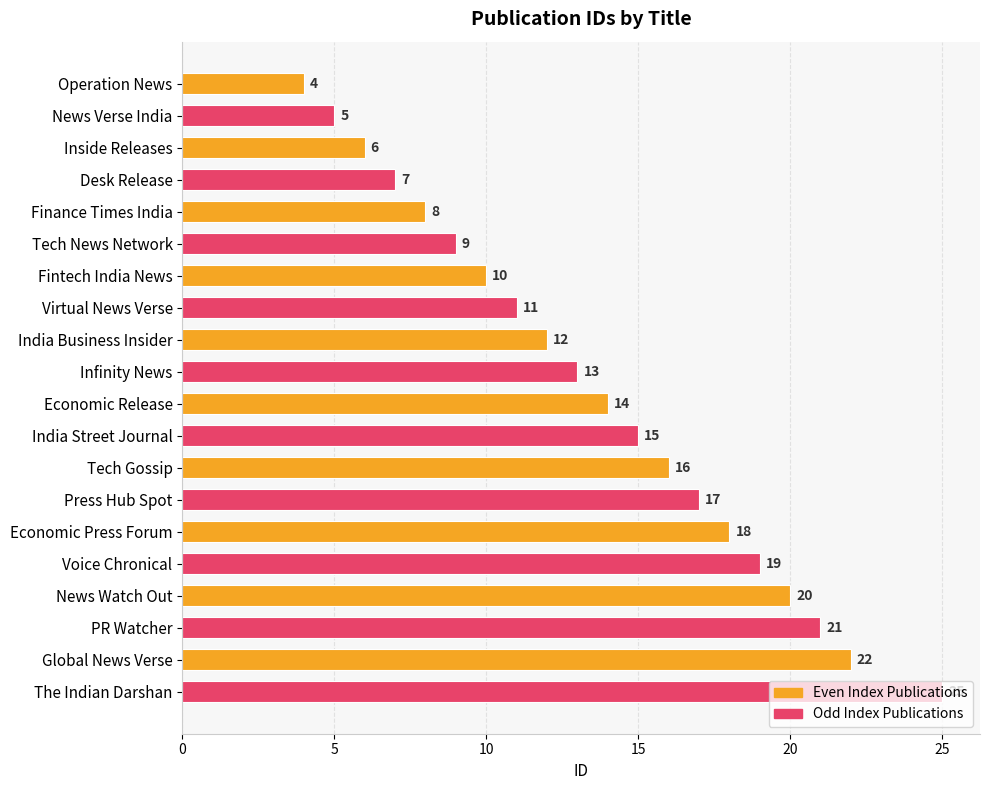

Approximately how many times larger is the value at Finance Times India compared to Press Hub Spot?

0.5